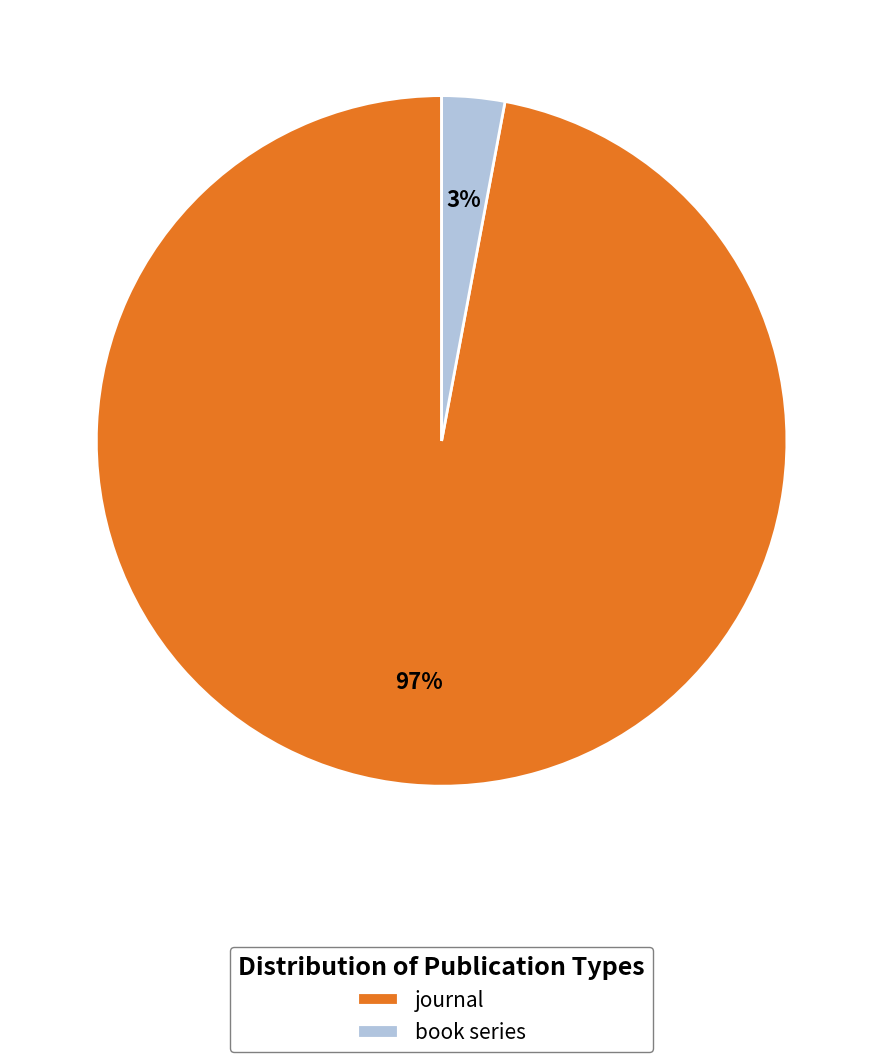

Is journal the majority of the pie?

Yes